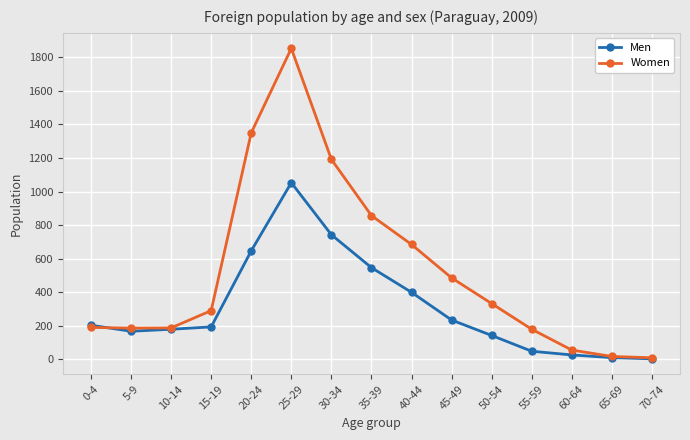

What is the label of the 15th point from the right?

0-4